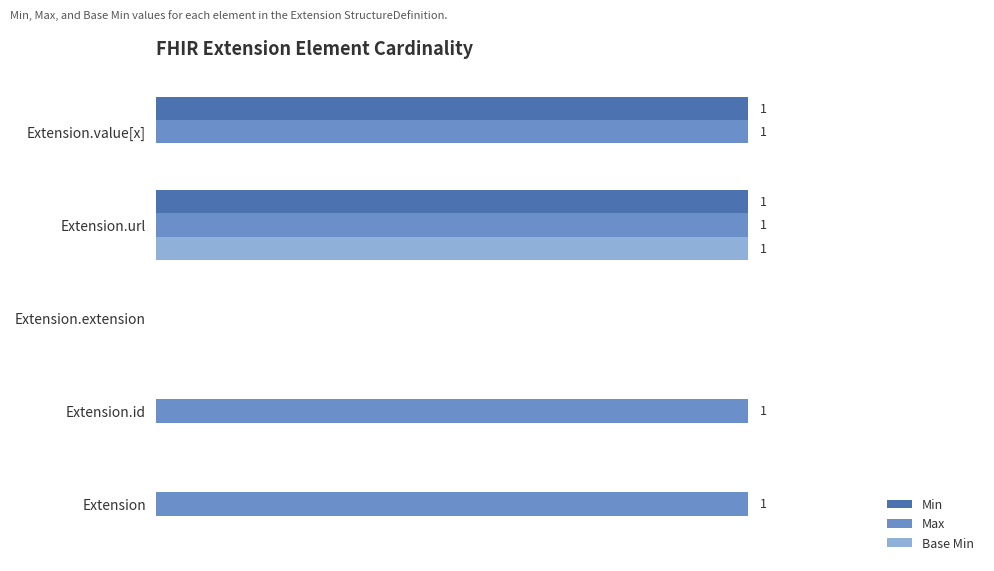

How many Base Min values are between 0 and 1?

5